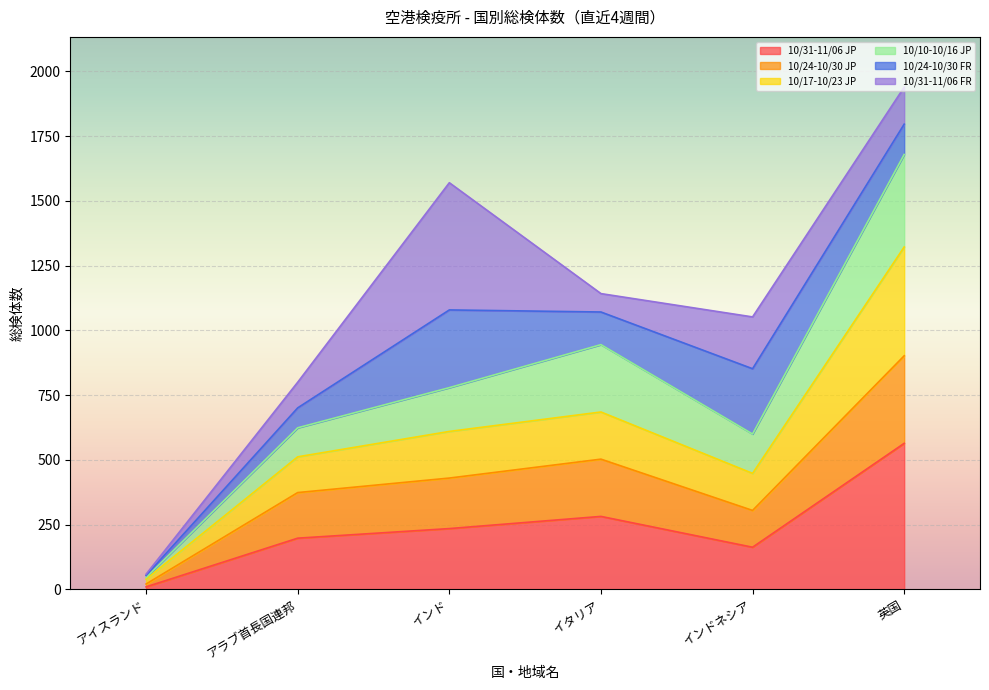

Does the chart display data point markers on the line(s)?

No